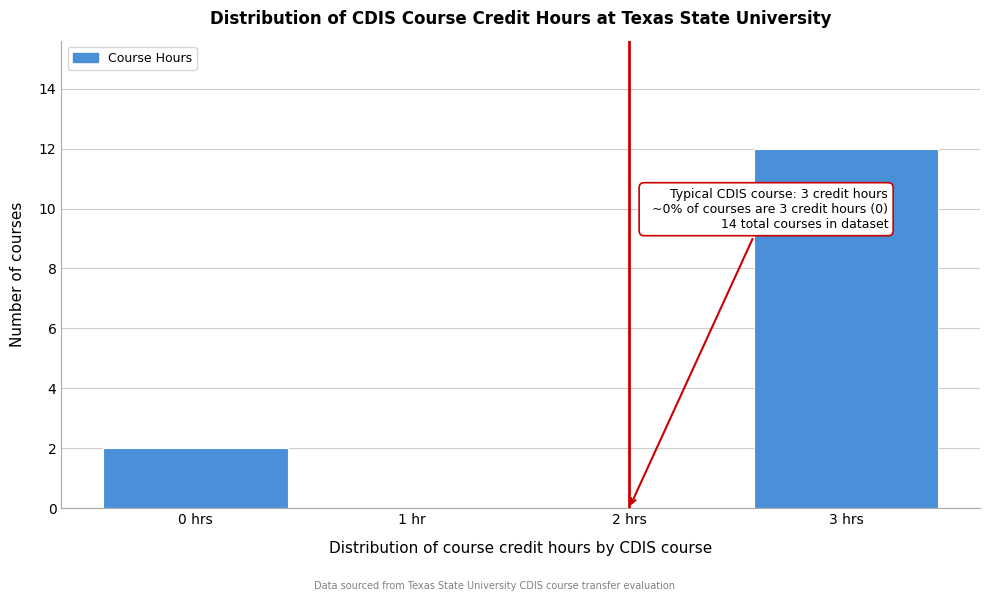

Reading left to right, what are all the values shown in this chart?

0 hrs=2	1 hr=0	2 hrs=0	3 hrs=12